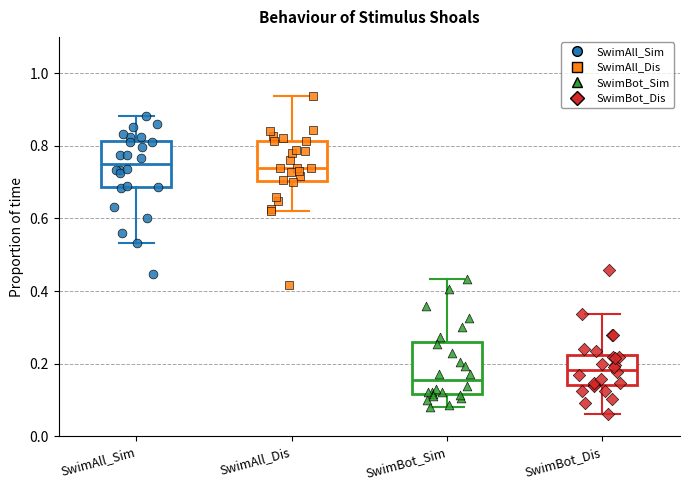

Which box has the lowest median line?

SwimBot_Sim